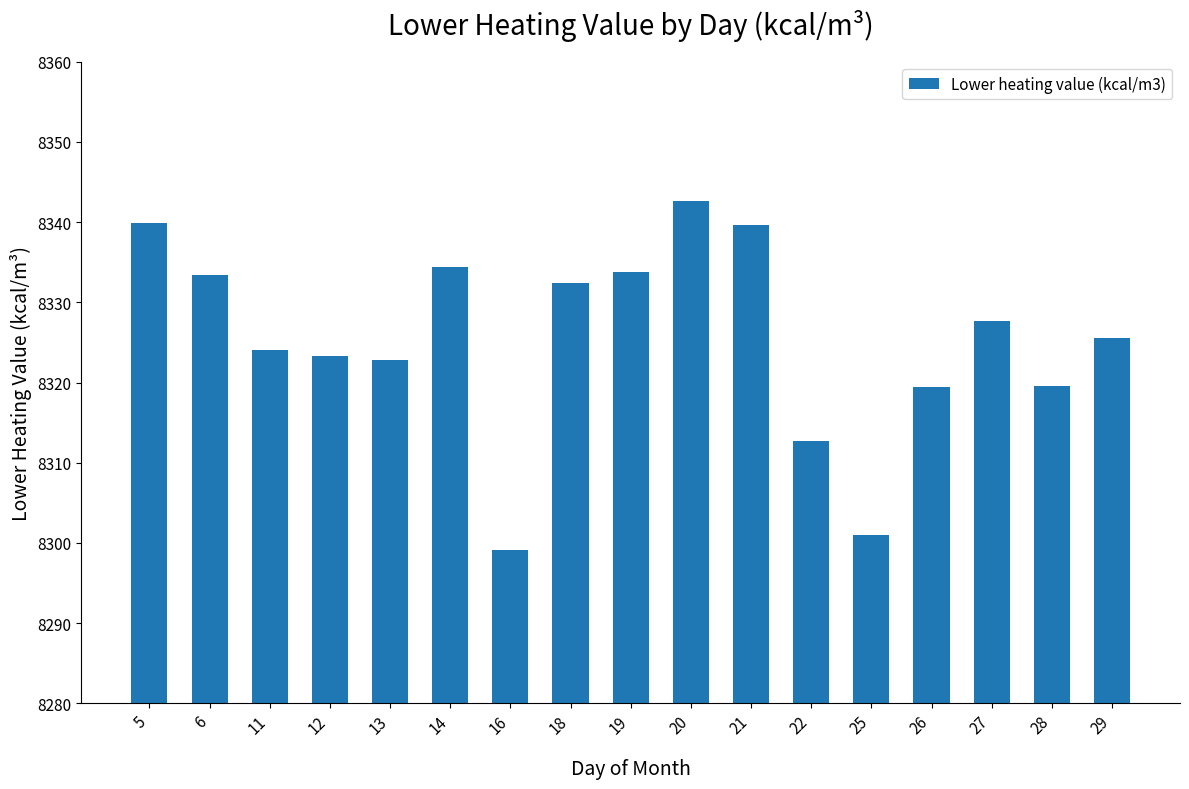

What is the average value?

8325.4